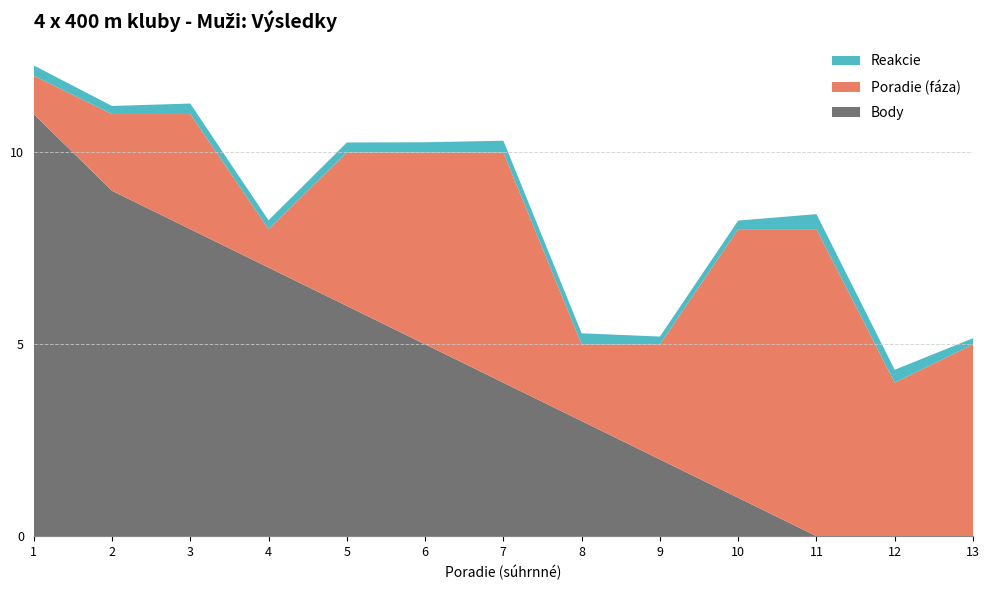

Reading right to left, what are all the values shown in this chart?

Body: 13=0.0	12=0.0	11=0.0	10=1.0	9=2.0	8=3.0	7=4.0	6=5.0	5=6.0	4=7.0	3=8.0	2=9.0	1=11.0
Poradie (faza): 13=5.0	12=4.0	11=8.0	10=7.0	9=3.0	8=2.0	7=6.0	6=5.0	5=4.0	4=1.0	3=3.0	2=2.0	1=1.0
Reakcie: 13=0.2	12=0.3	11=0.4	10=0.2	9=0.2	8=0.3	7=0.3	6=0.3	5=0.3	4=0.2	3=0.3	2=0.2	1=0.3